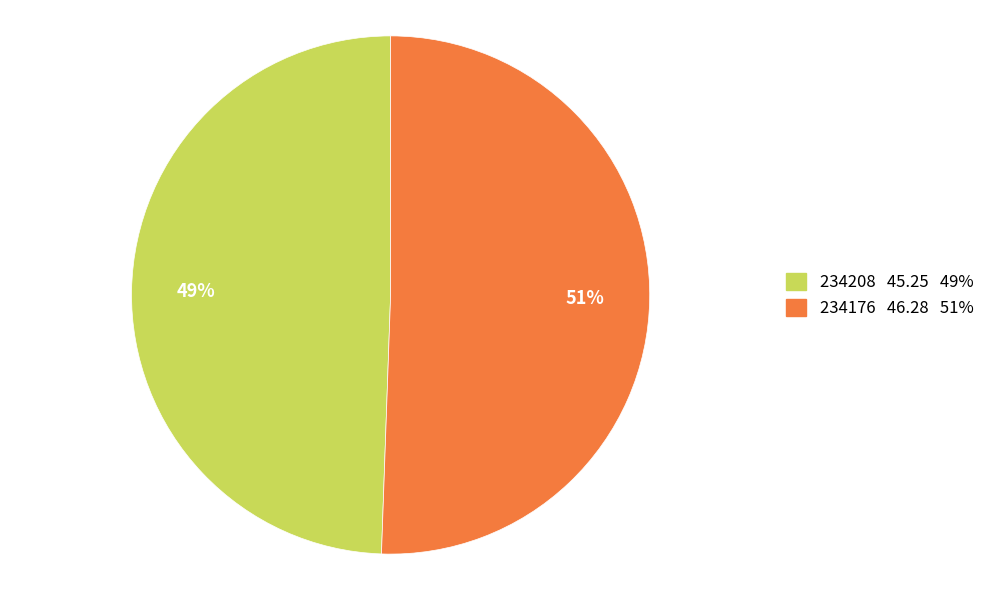

To the nearest percent, what percentage of the pie is 234176?

51%